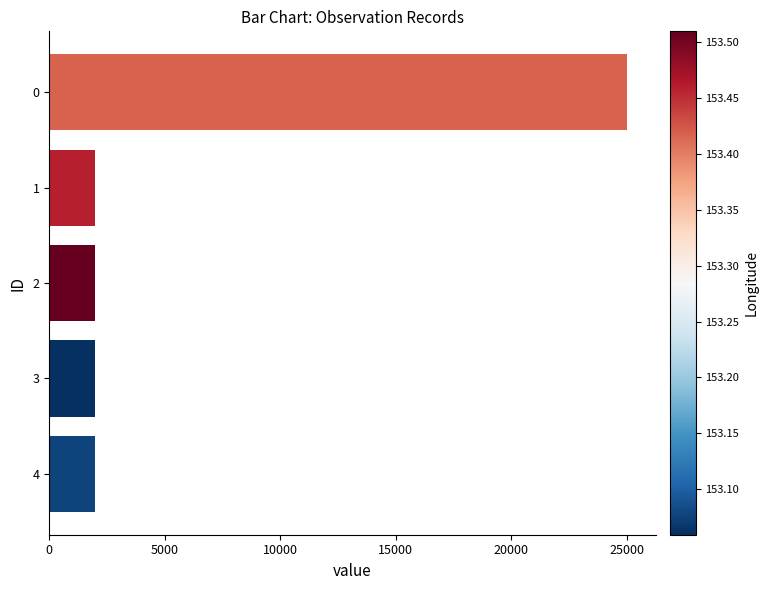

Is it true that the value at 0 is 25000?

True